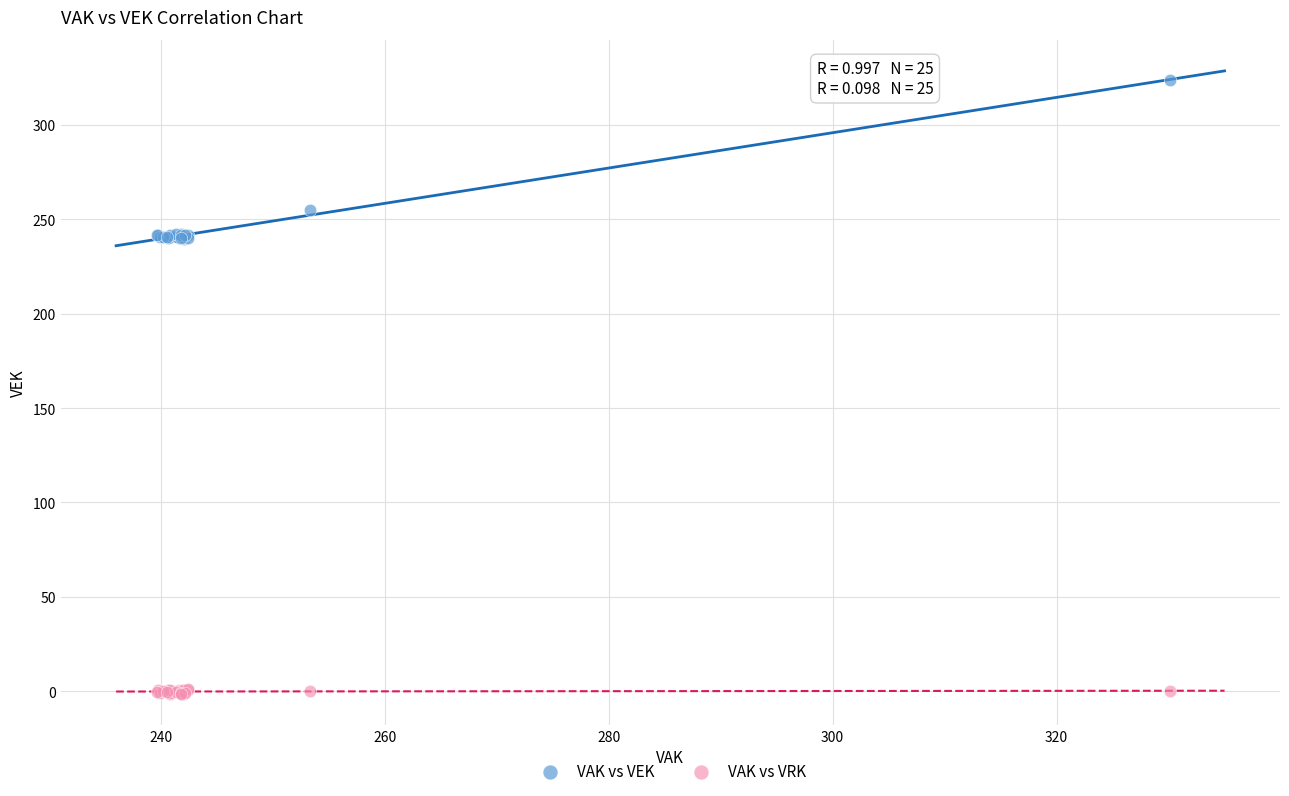

Which series contains the lowest Y value?

VAK vs VRK